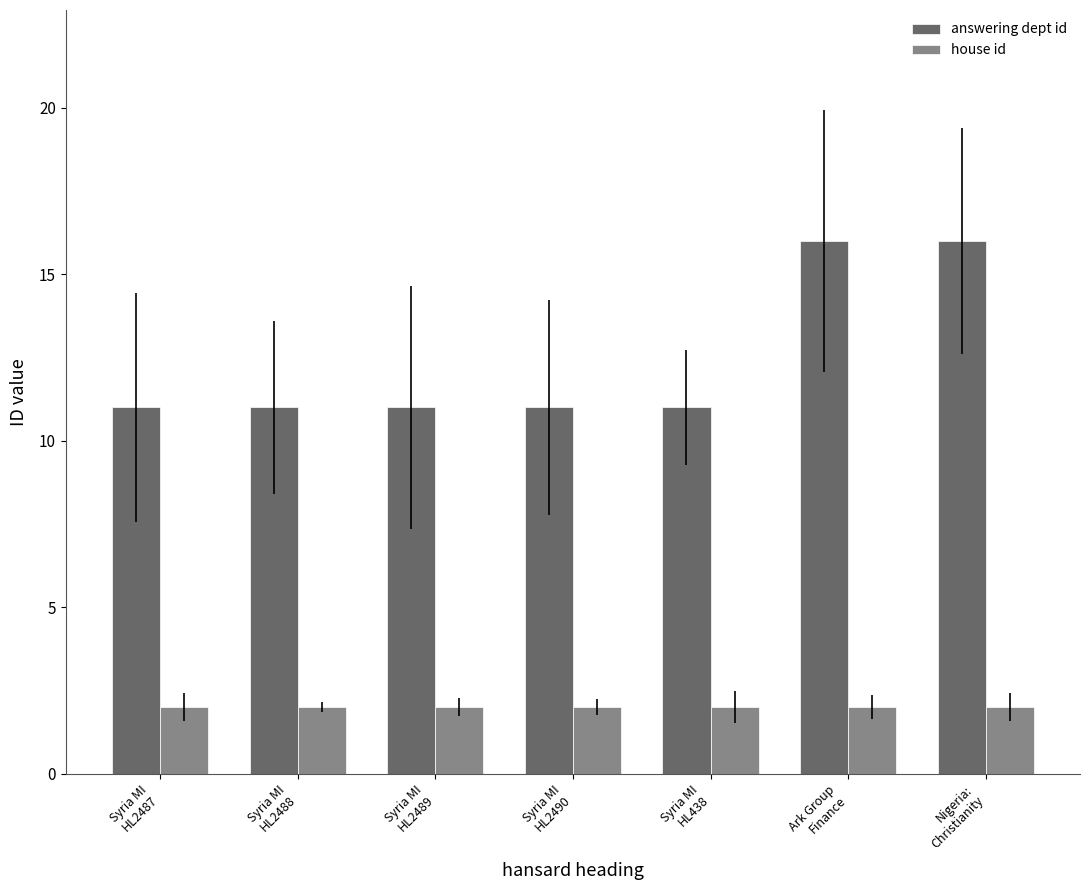

What is the sum of all house id values?

14